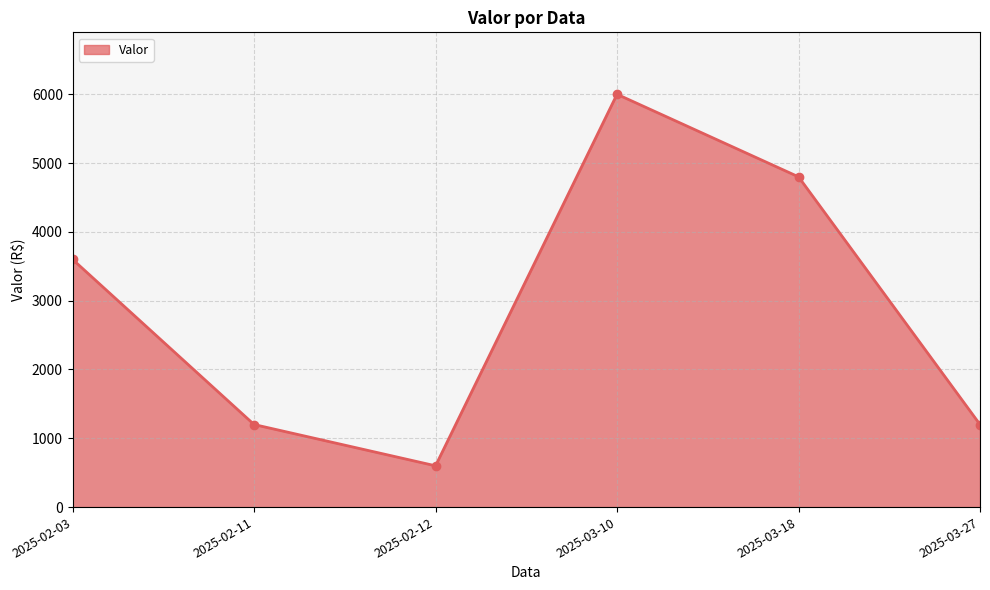

What is the change in value from 2025-02-03 to 2025-02-11?

-2400